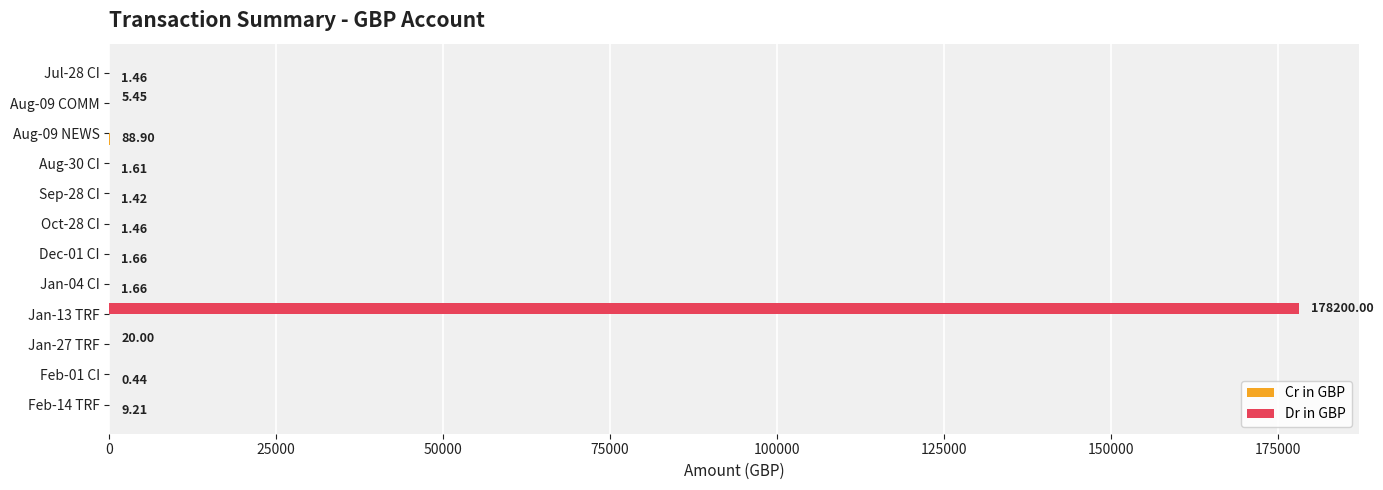

Between Jul-28 CI and Aug-09 COMM, which series saw the biggest shift?

Dr in GBP